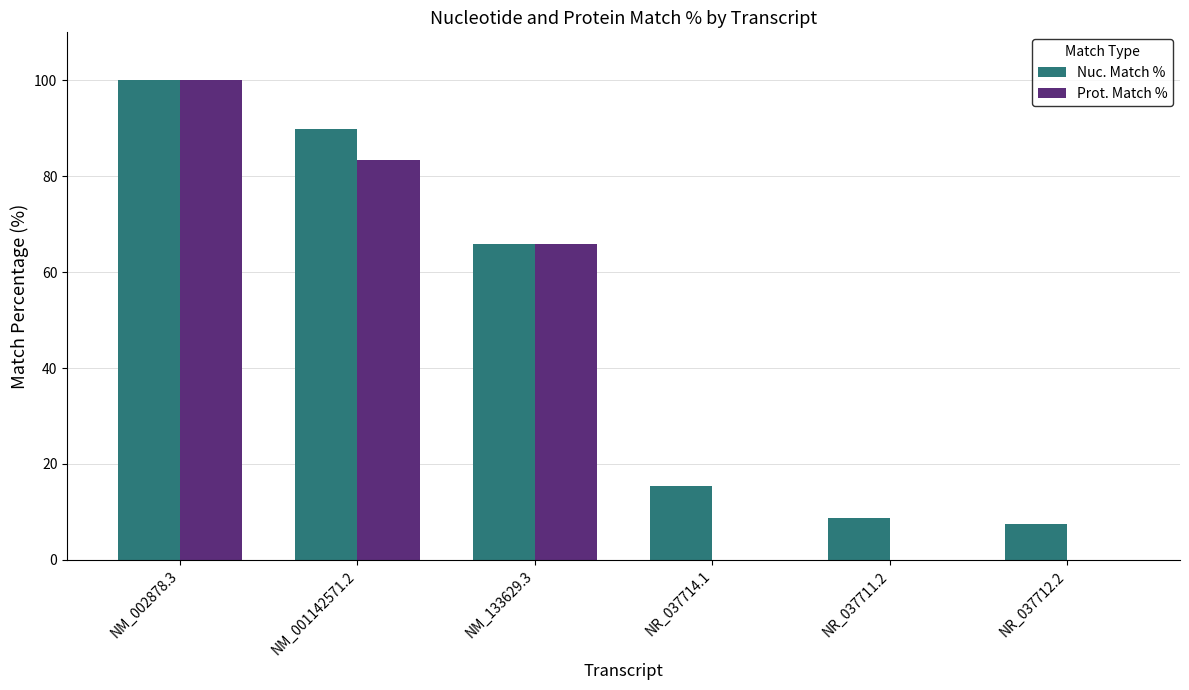

Reading left to right, list all the values displayed in this chart.

Nuc. Match %: 100.0	89.9	65.8	15.5	8.7	7.4
Prot. Match %: 100.0	83.4	65.8	0.0	0.0	0.0